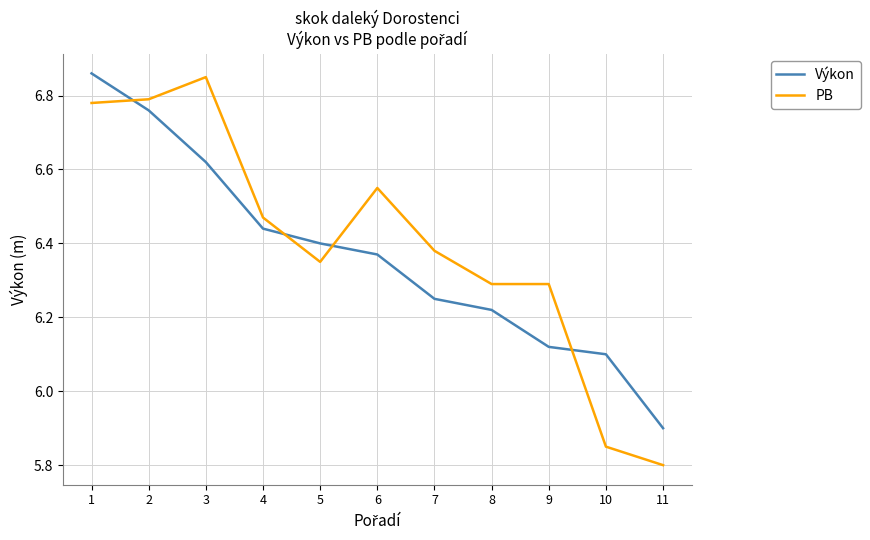

At which label does Výkon reach its peak?

1